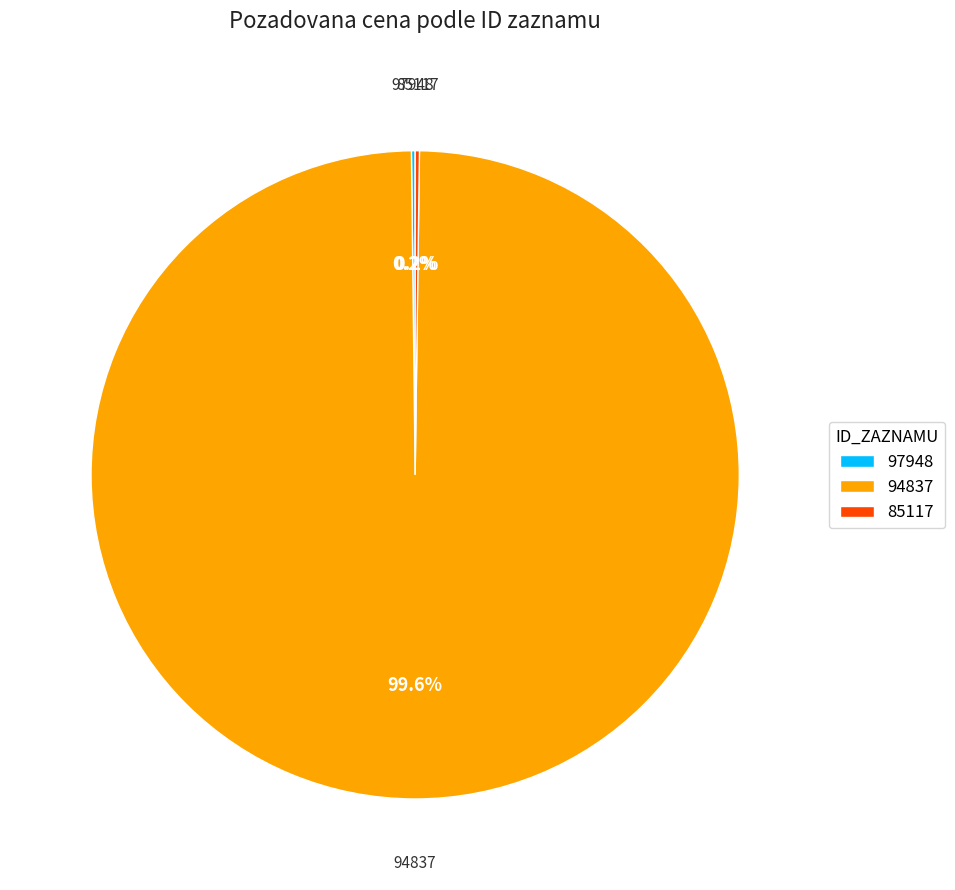

What is the largest slice in the pie chart?

94837